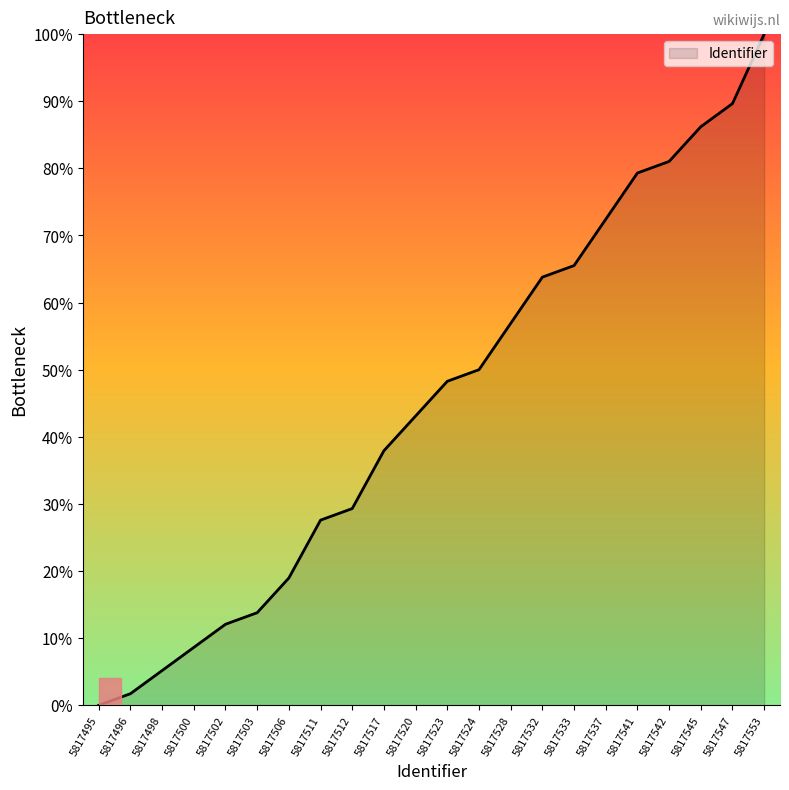

What is the maximum value shown in the chart?

100.0